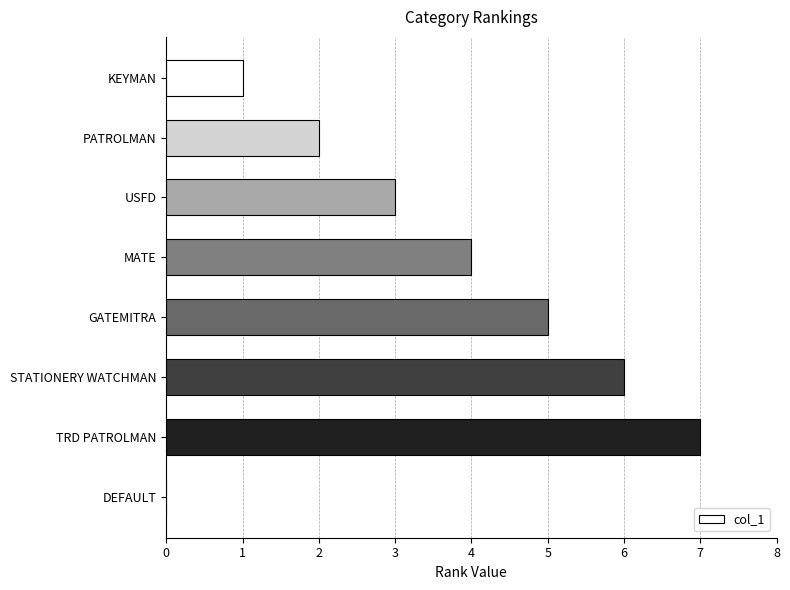

What is the change in value from PATROLMAN to TRD PATROLMAN?

+5